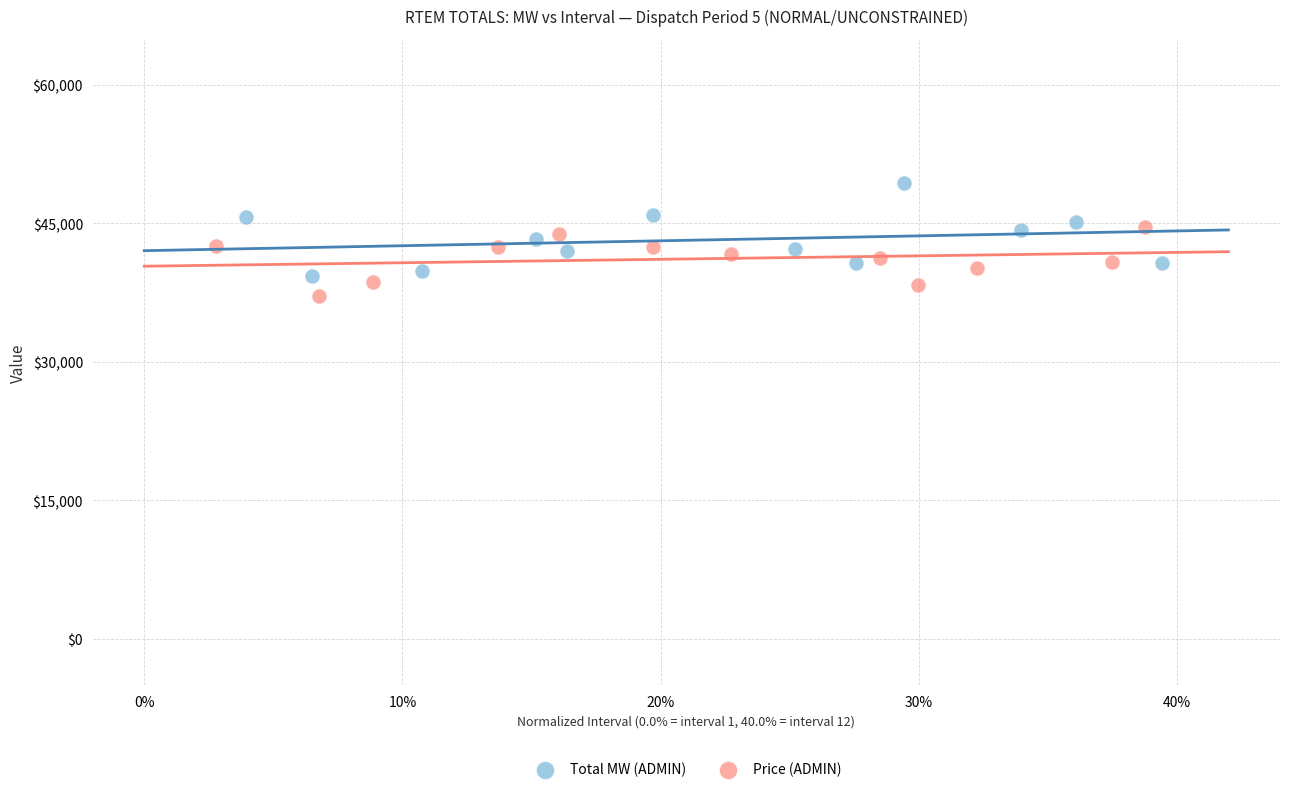

Which series contains the highest Y value?

Total MW (ADMIN)